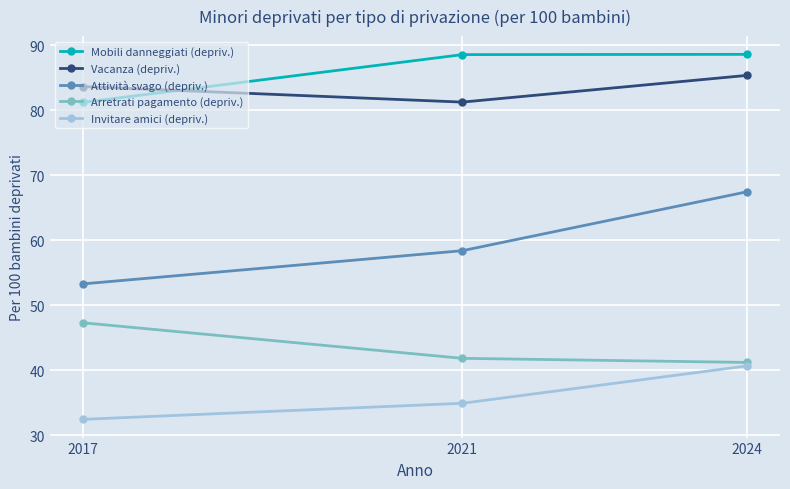

Does the chart have visible grid lines?

Yes